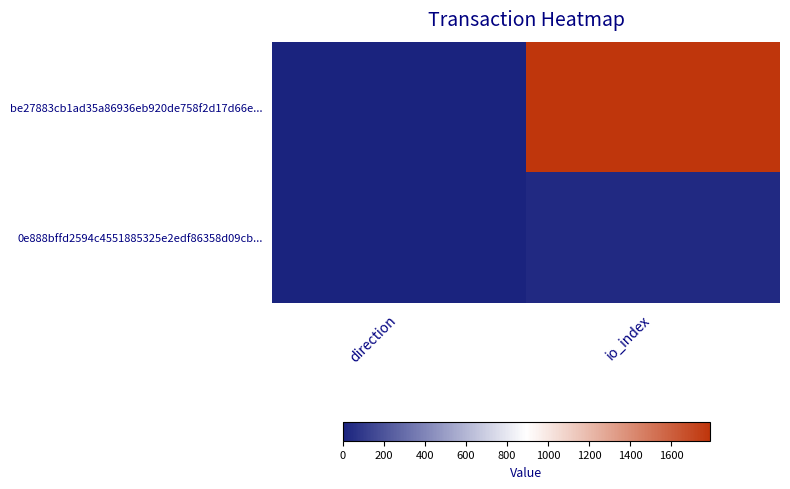

List the series in order of their peak value, highest first.

be27883cb1ad35a86936eb920de758f2d17d66e..., 0e888bffd2594c4551885325e2edf86358d09cb...